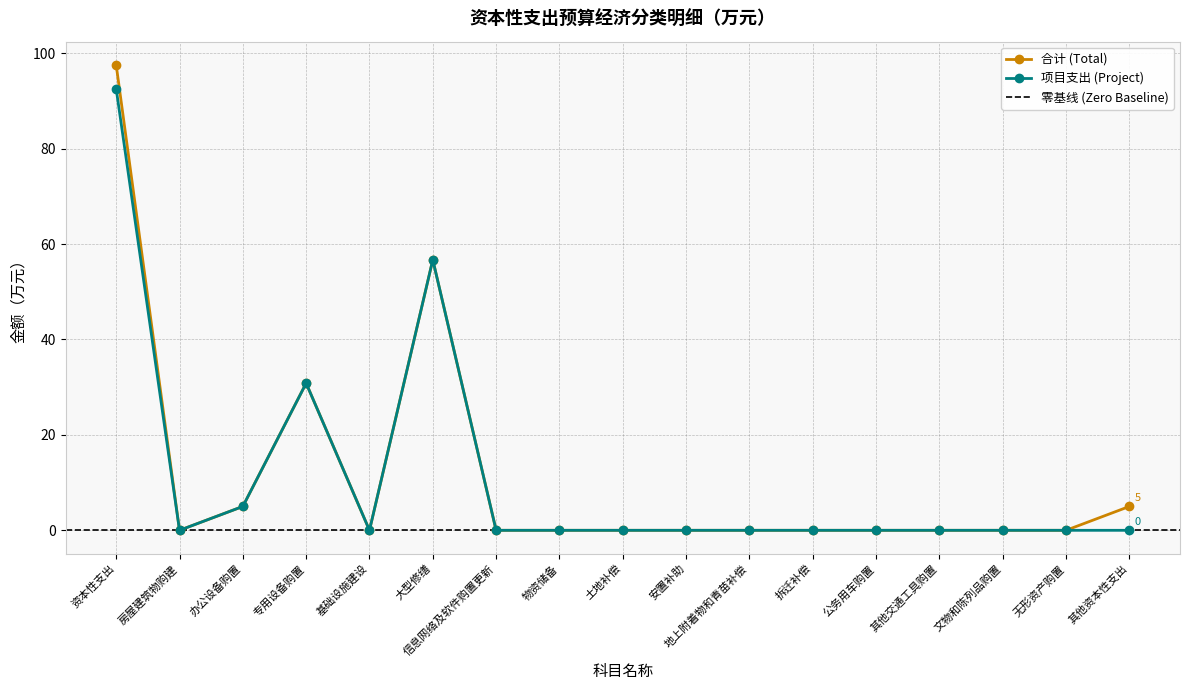

What value does the 合计 (Total) series have at 专用设备购置?

30.8